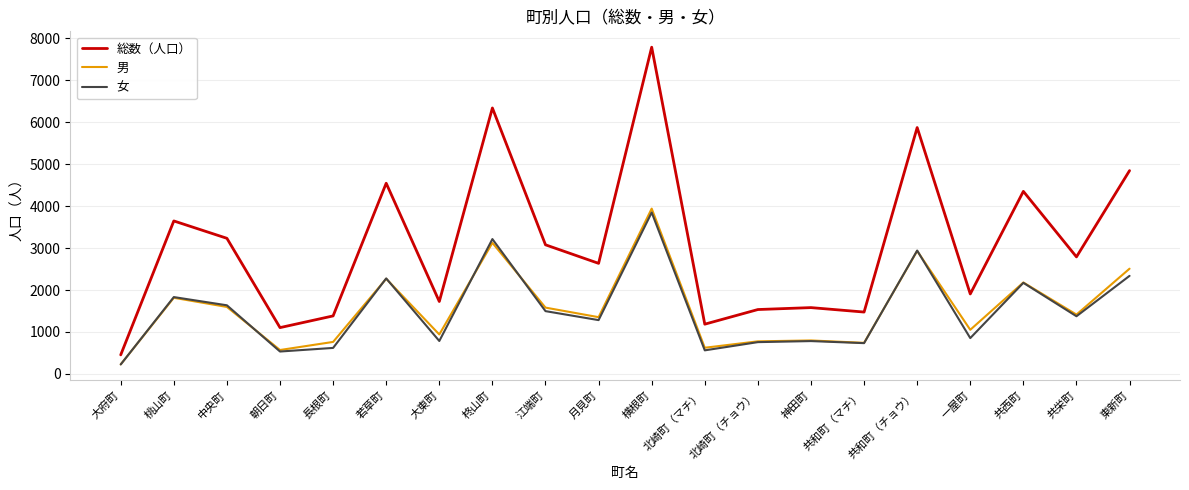

True or false: 女 and 総数（人口） intersect in this chart.

False